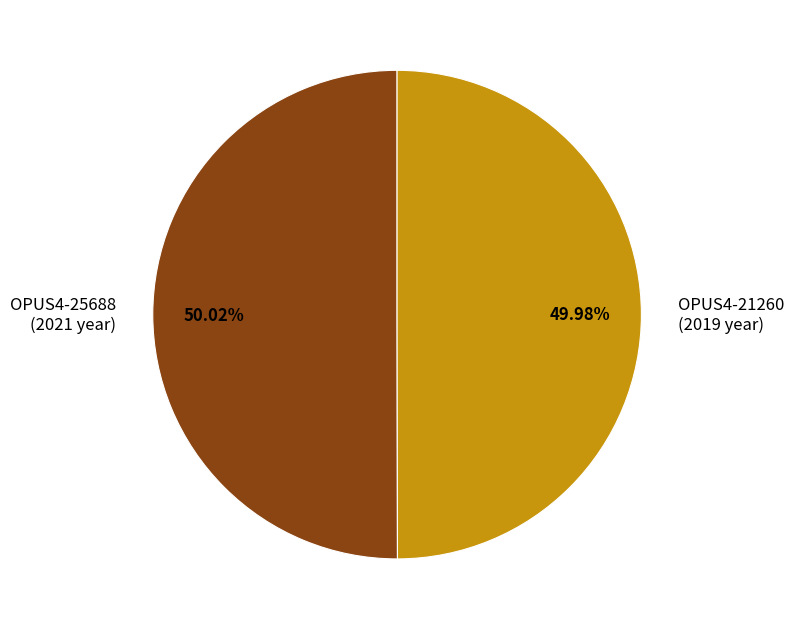

What is the total percentage of OPUS4-21260 and OPUS4-25688?

100.0%